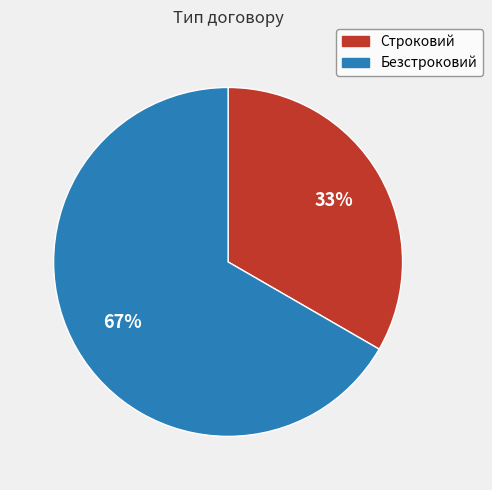

To the nearest percent, what percentage of the pie is Строковий?

33%